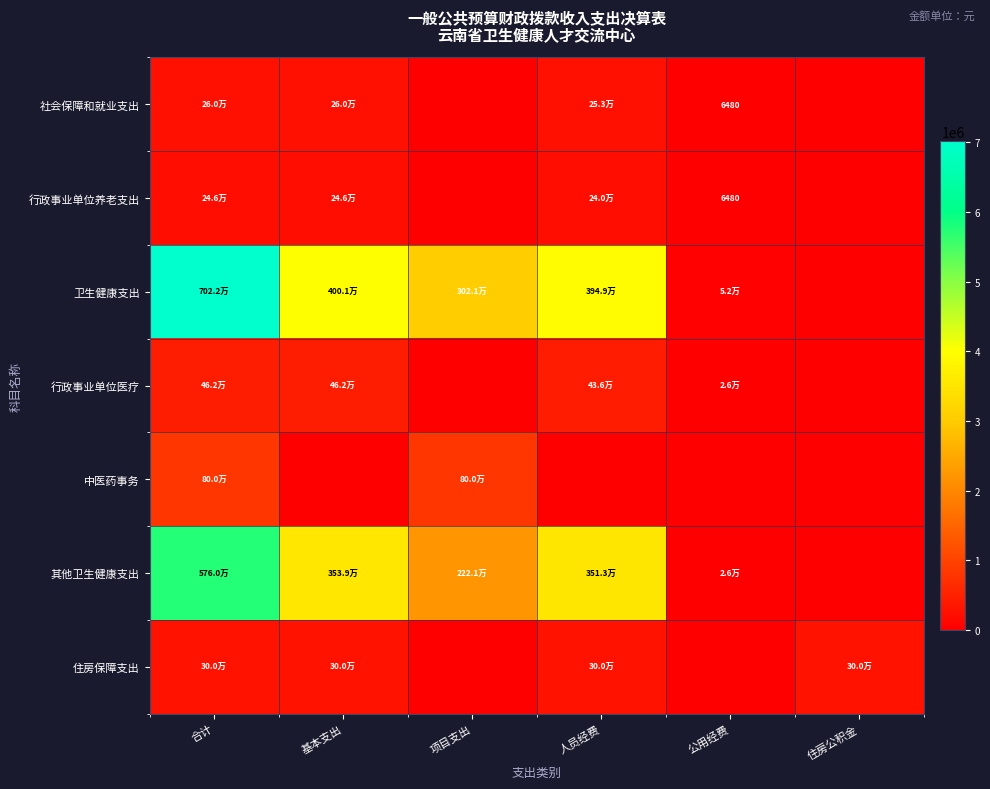

True or false: 社会保障和就业支出 has a value of 259536.2 at 基本支出.

True